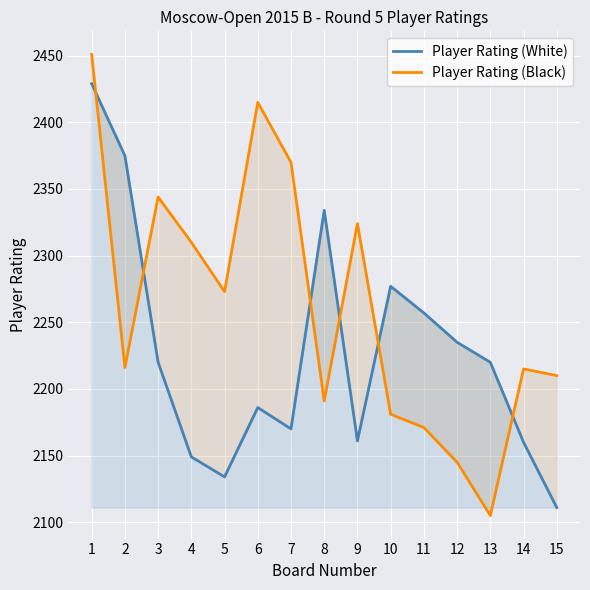

Where do Player Rating (White) and Player Rating (Black) first cross each other?

1 and 2